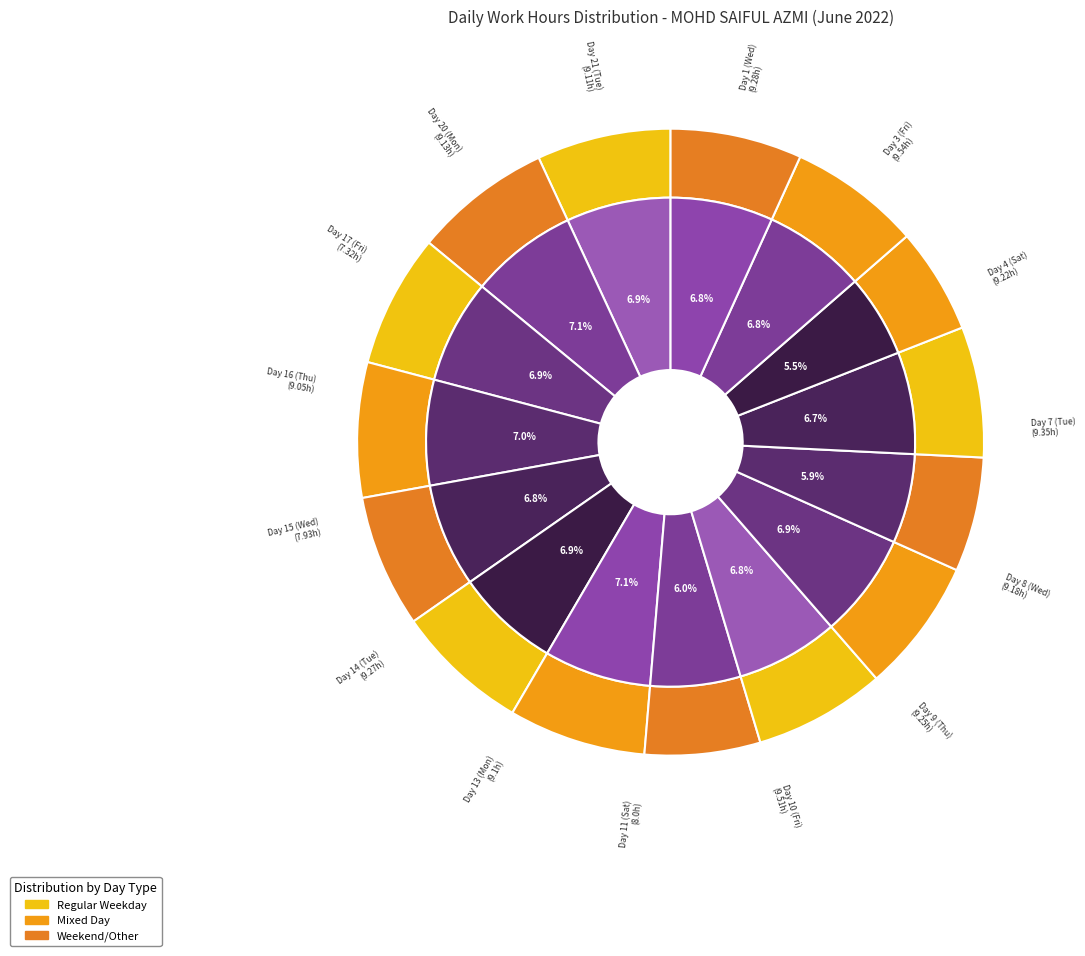

To the nearest percent, what portion does Day 11 (Sat) represent?

6%